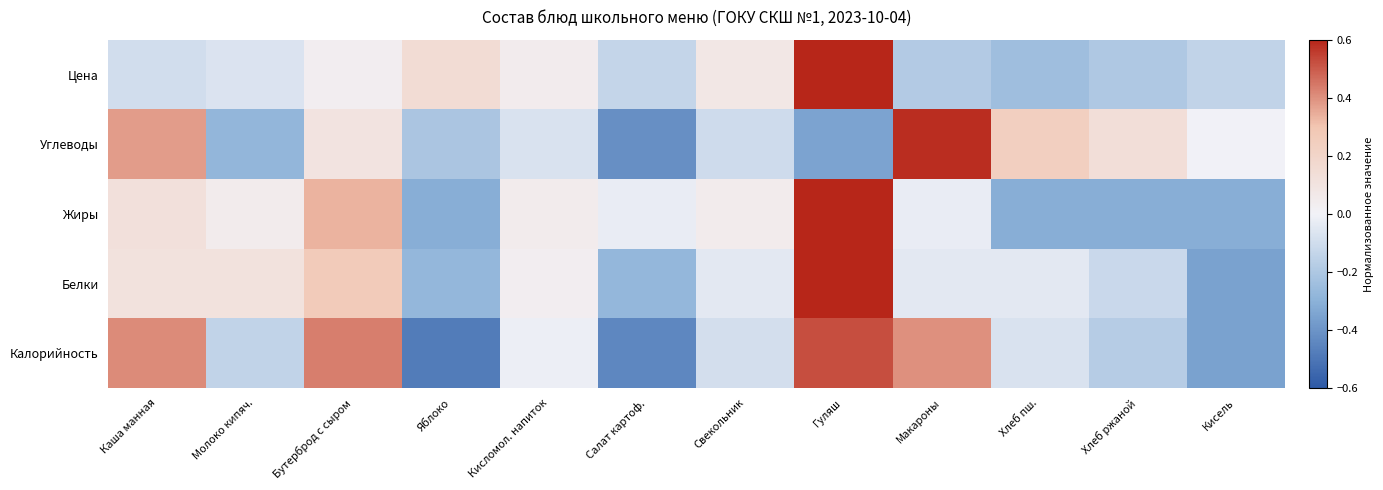

Reading left to right, transcribe all the data shown in this chart.

Калорийность: Каша манная=0.4	Молоко кипяч.=-0.1	Бутерброд с сыром=0.4	Яблоко=-0.5	Кисломол. напиток=-0.0	Салат картоф.=-0.4	Свекольник=-0.1	Гуляш=0.5	Макароны=0.4	Хлеб пш.=-0.1	Хлеб ржаной=-0.2	Кисель=-0.4
Белки: Каша манная=0.1	Молоко кипяч.=0.1	Бутерброд с сыром=0.3	Яблоко=-0.3	Кисломол. напиток=0.0	Салат картоф.=-0.3	Свекольник=-0.0	Гуляш=0.6	Макароны=-0.0	Хлеб пш.=-0.0	Хлеб ржаной=-0.1	Кисель=-0.4
Жиры: Каша манная=0.1	Молоко кипяч.=0.0	Бутерброд с сыром=0.3	Яблоко=-0.3	Кисломол. напиток=0.0	Салат картоф.=-0.0	Свекольник=0.0	Гуляш=0.7	Макароны=-0.0	Хлеб пш.=-0.3	Хлеб ржаной=-0.3	Кисель=-0.3
Углеводы: Каша манная=0.4	Молоко кипяч.=-0.3	Бутерброд с сыром=0.1	Яблоко=-0.2	Кисломол. напиток=-0.1	Салат картоф.=-0.4	Свекольник=-0.1	Гуляш=-0.3	Макароны=0.6	Хлеб пш.=0.2	Хлеб ржаной=0.1	Кисель=-0.0
Цена: Каша манная=-0.1	Молоко кипяч.=-0.1	Бутерброд с сыром=0.0	Яблоко=0.2	Кисломол. напиток=0.0	Салат картоф.=-0.1	Свекольник=0.1	Гуляш=0.8	Макароны=-0.2	Хлеб пш.=-0.2	Хлеб ржаной=-0.2	Кисель=-0.1